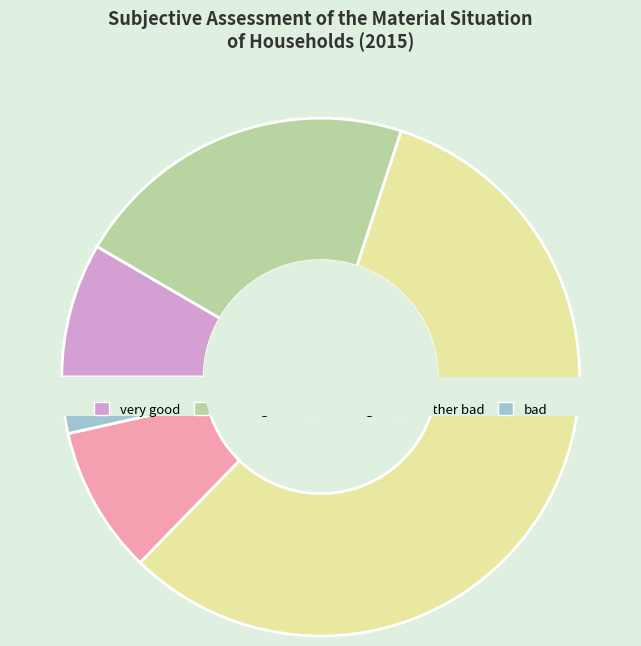

Is there any slice that represents more than half of the pie?

Yes